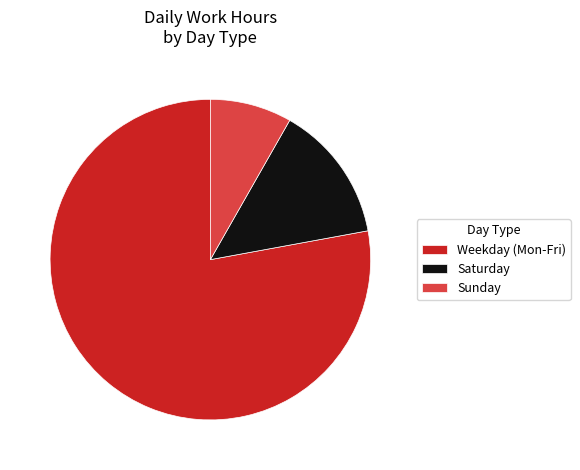

What is the largest slice in the pie chart?

Weekday (Mon-Fri)